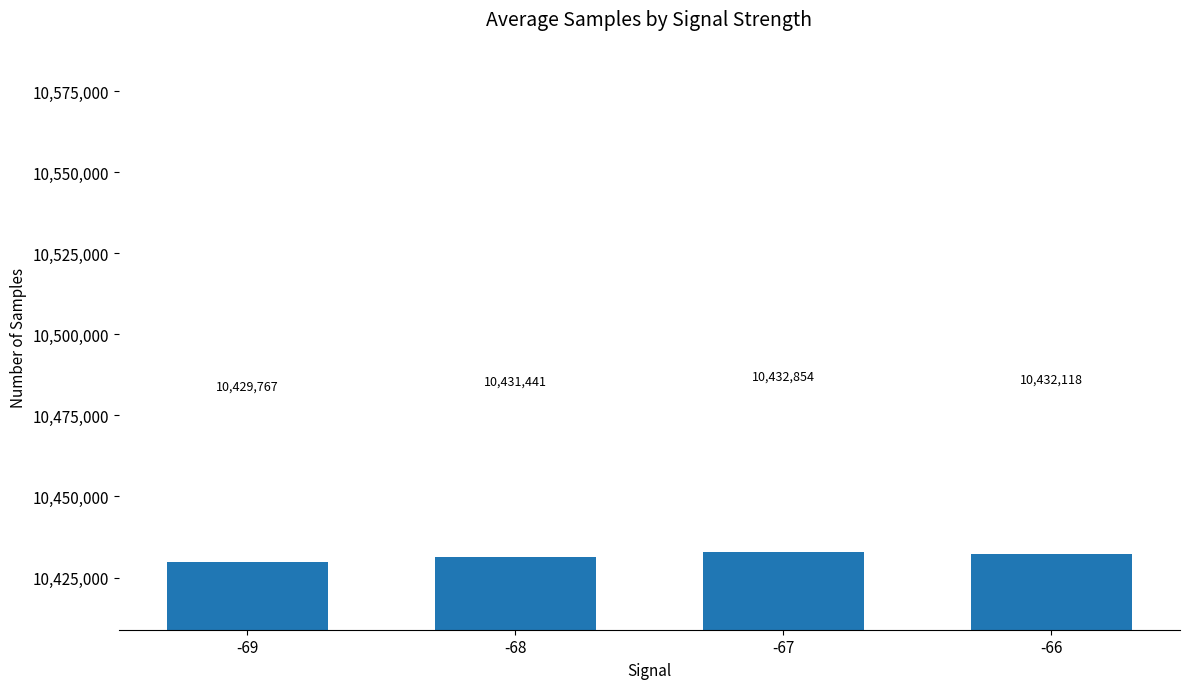

What is the change in value from -69 to -68?

+1674